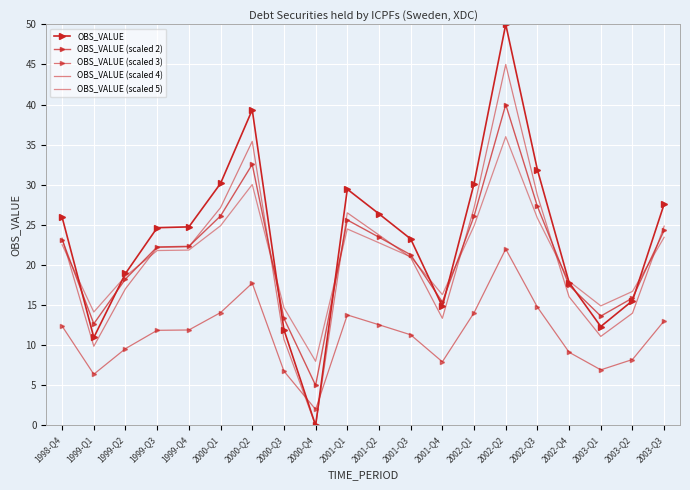

Is the value of OBS_VALUE at 2000-Q3 greater than the value of OBS_VALUE (scaled 3) at 1999-Q2?

Yes